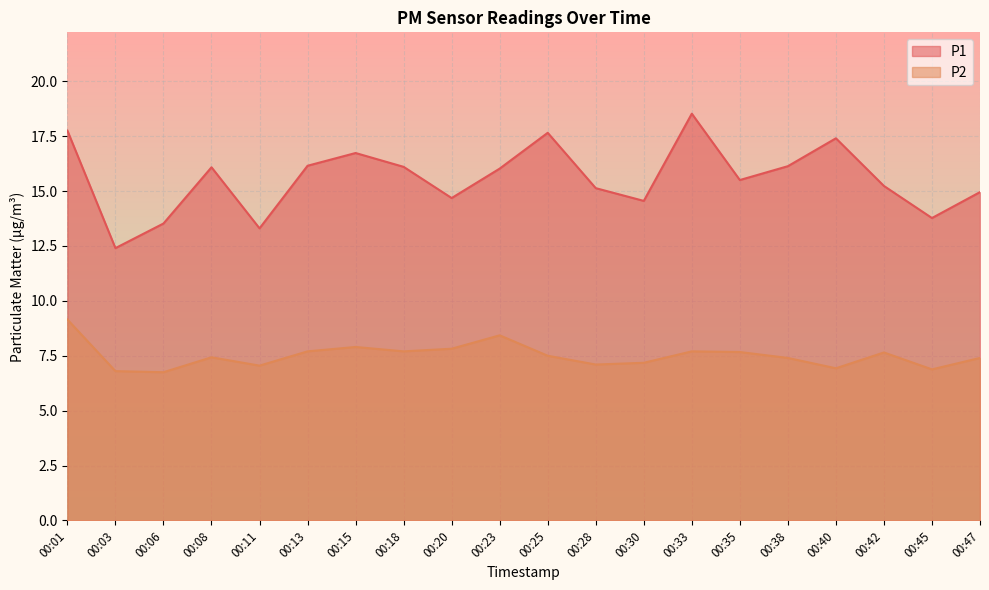

Between 00:20 and 00:01, which is larger?

00:01